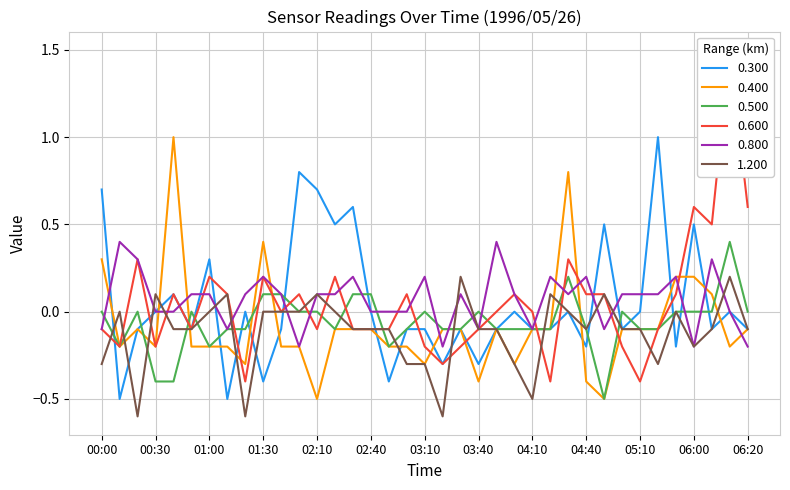

At which category does the chart reach its peak across all series?

05:50